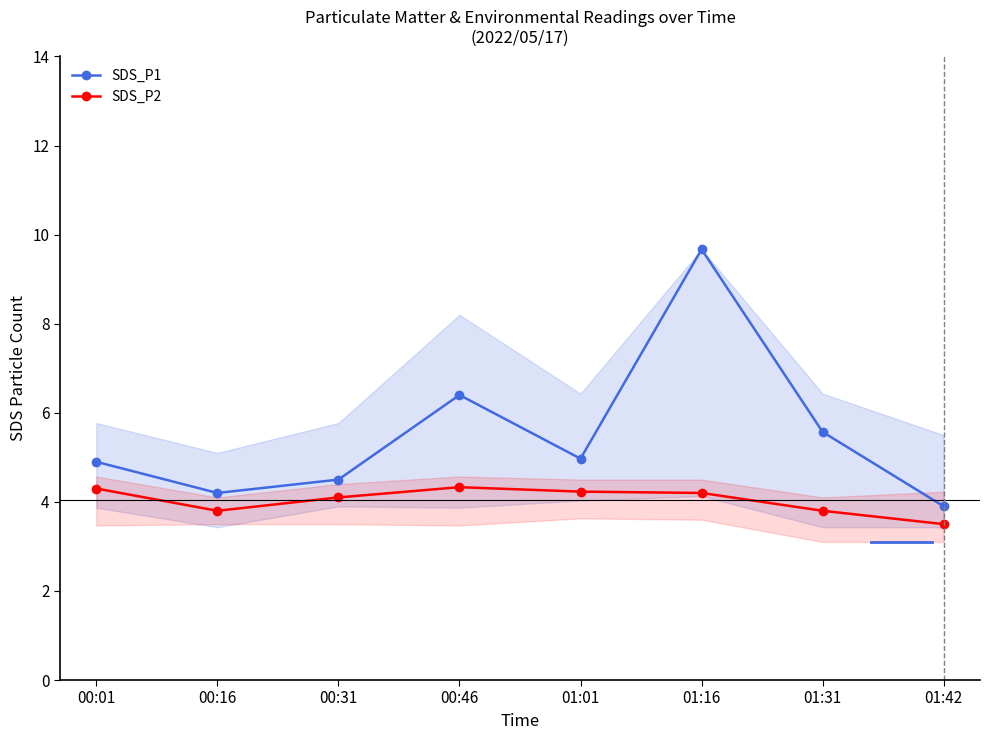

What position from the right is 01:16?

3